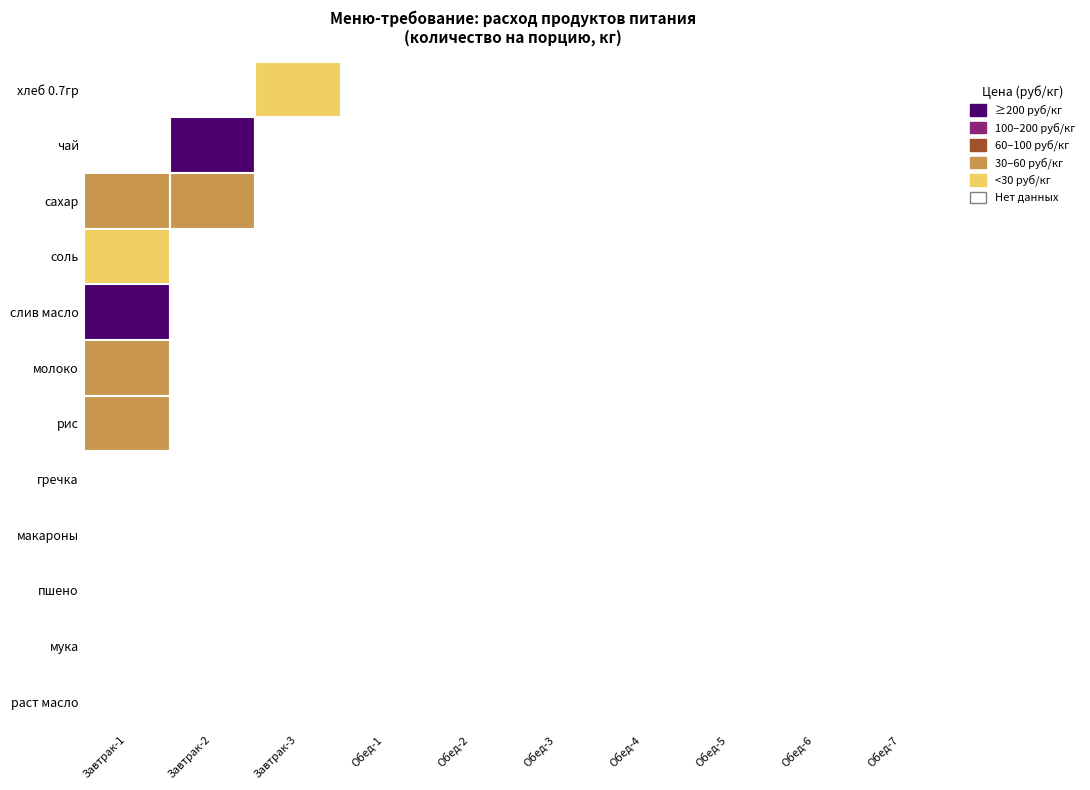

At 3, list the series in order from smallest to largest.

хлеб 0.7гр, чай, сахар, соль, слив масло, молоко, рис, гречка, макароны, пшено, мука, раст масло